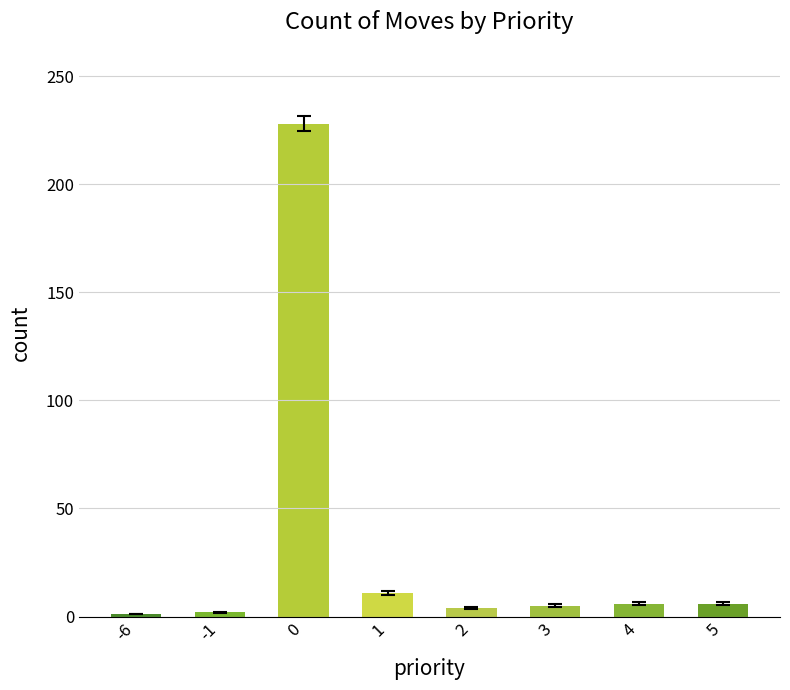

What is the greatest value displayed?

228